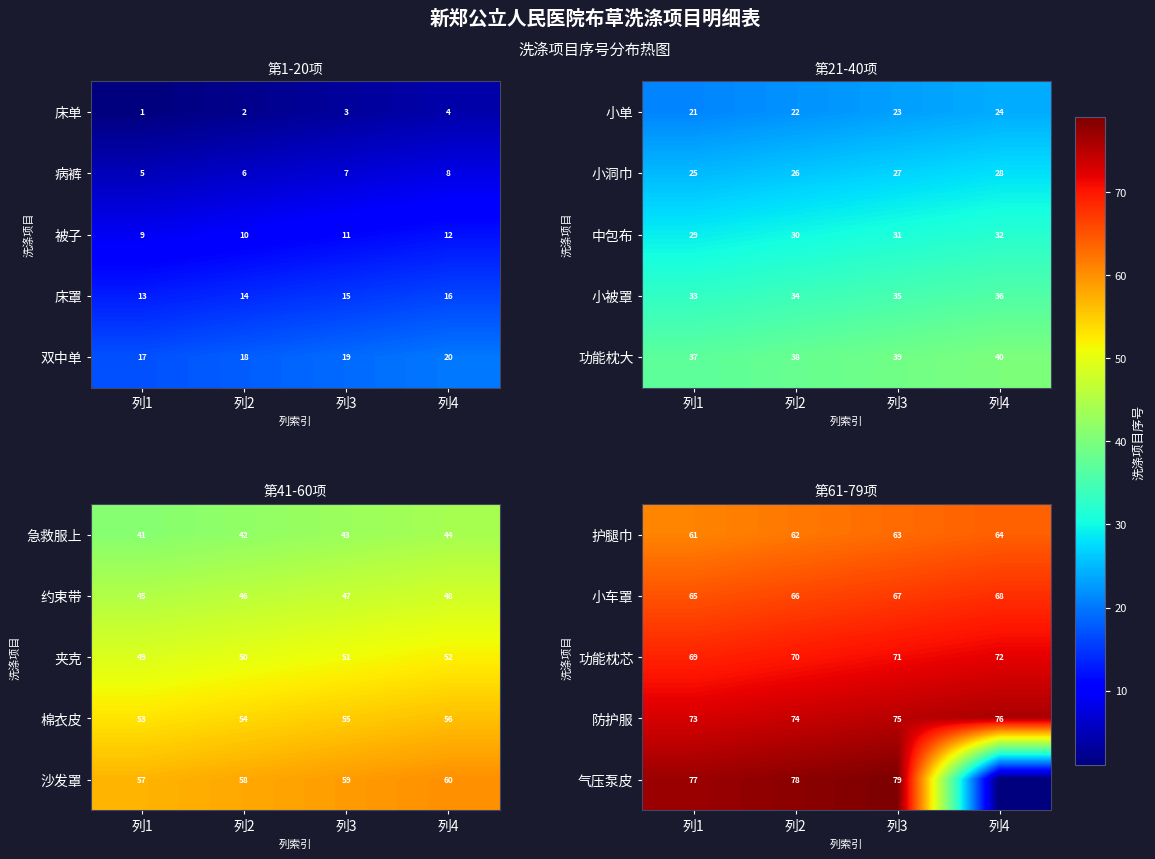

At which label does 防护服 reach its minimum?

列1